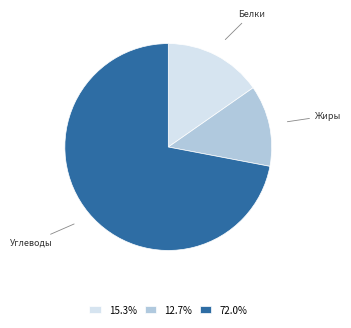

Is there any slice that represents more than half of the pie?

Yes